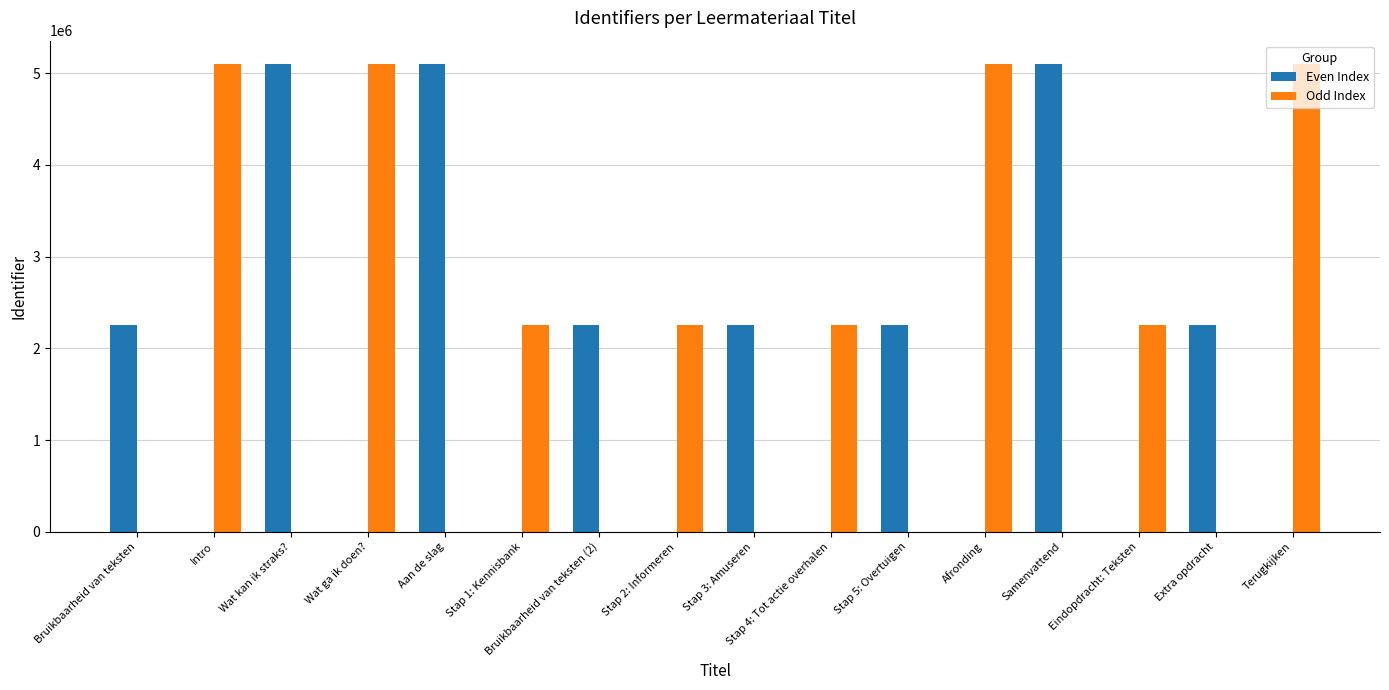

How many data points does each series have?

16